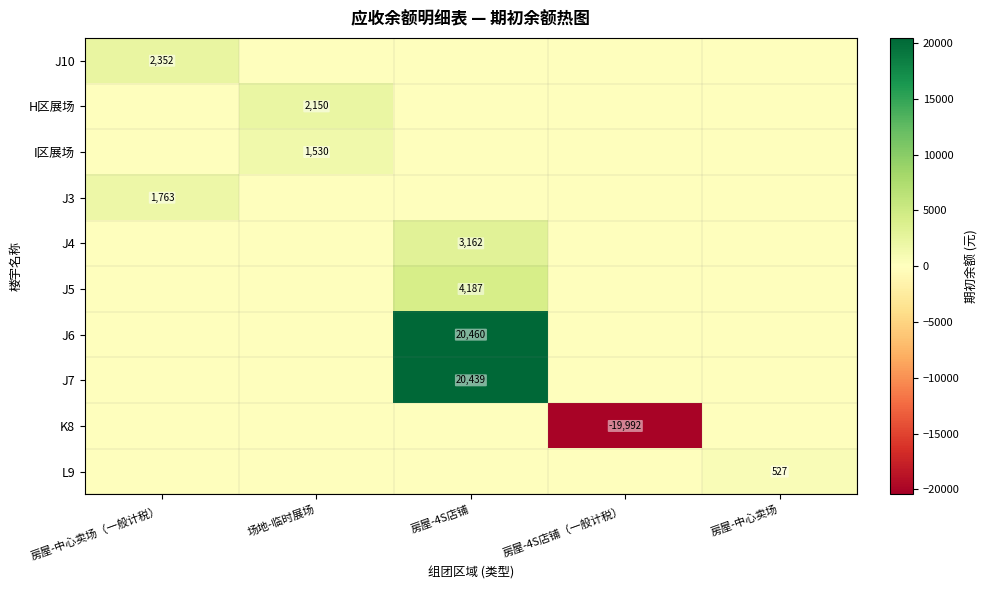

The H区展场 series shows 2150 at 场地-临时展场. True or false?

True